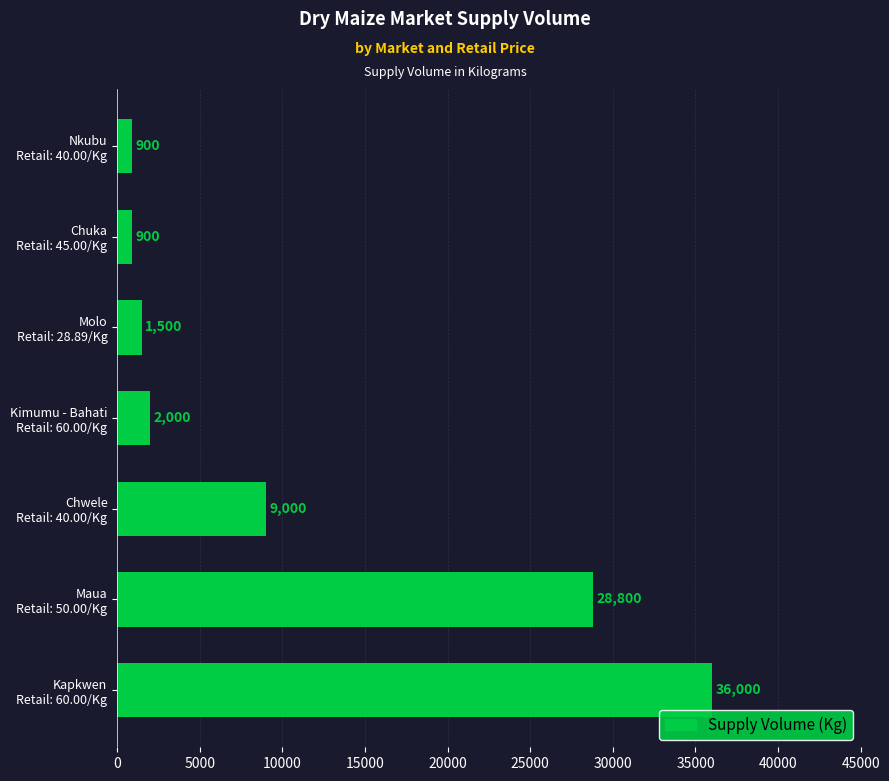

Reading bottom to top, transcribe all the data shown in this chart.

36000	28800	9000	2000	1500	900	900